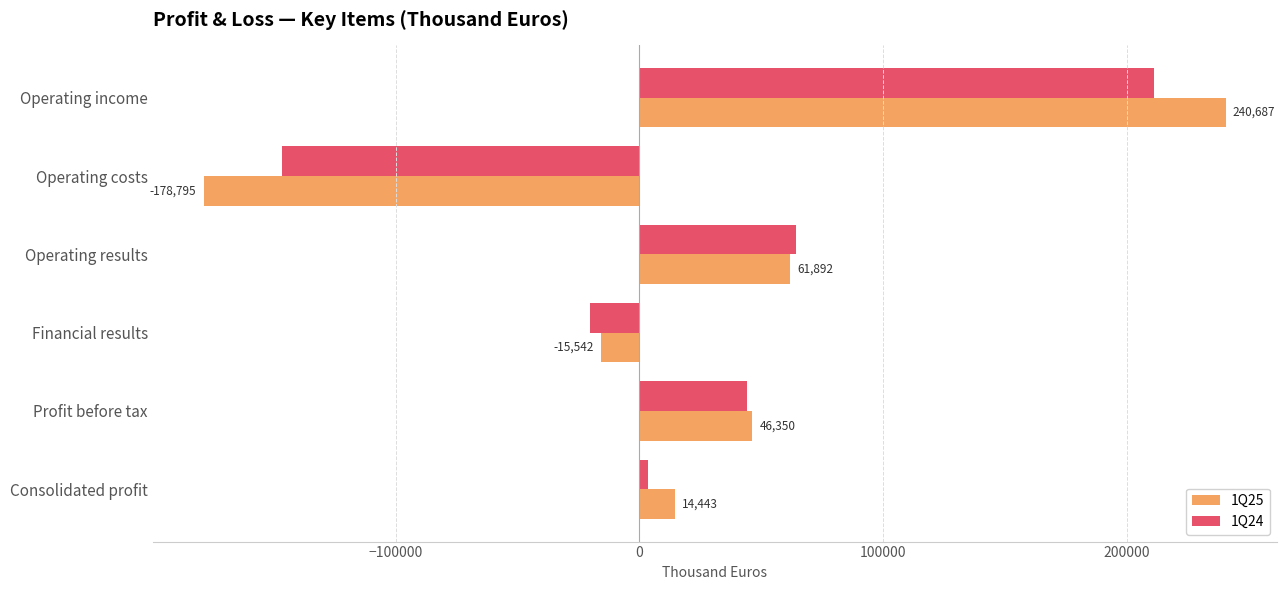

What is the smallest value displayed?

-178795